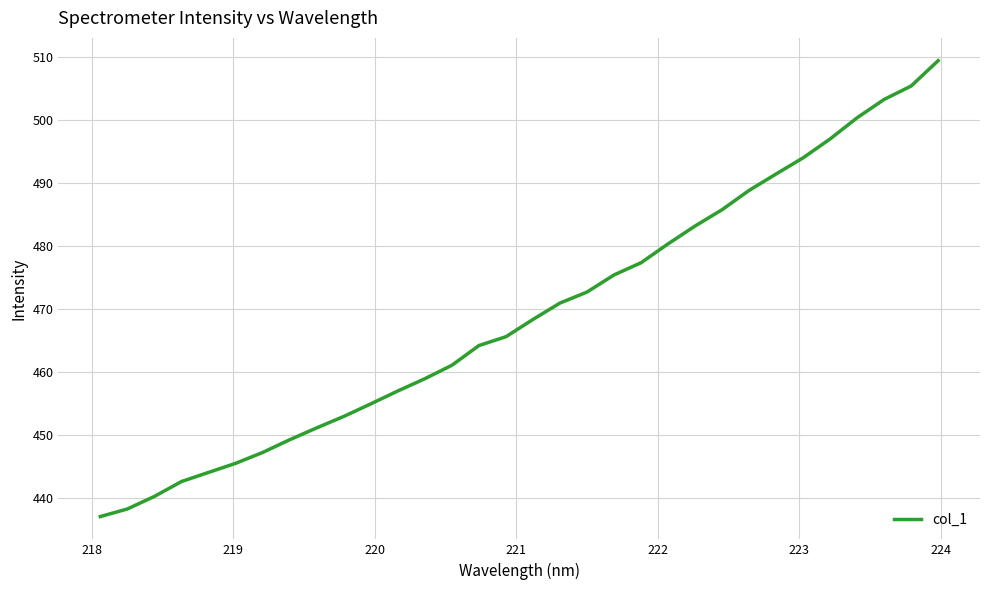

Does the chart have visible grid lines?

Yes